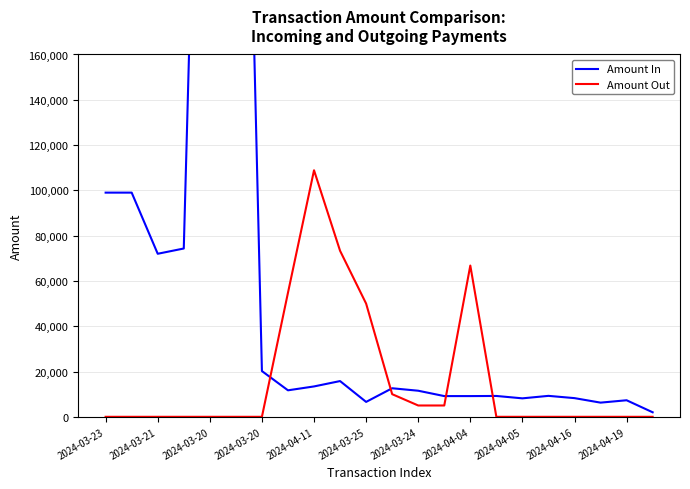

What is the average value of the Amount In series?

68403.6